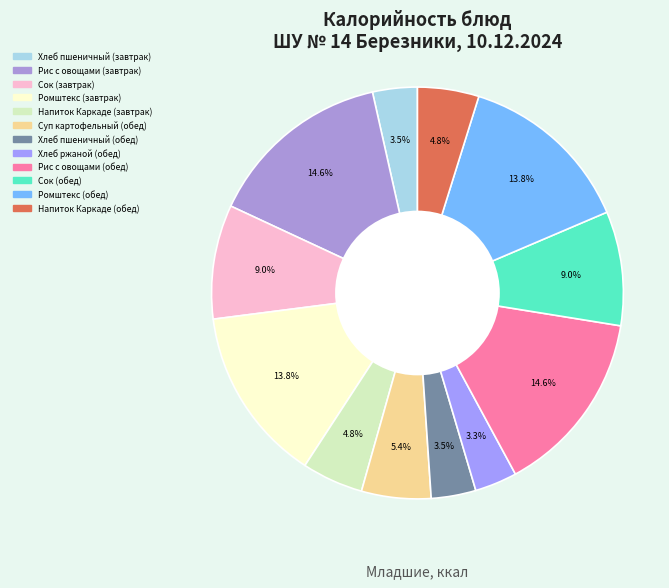

Does Суп картофельный (обед) represent more than half of the total?

No